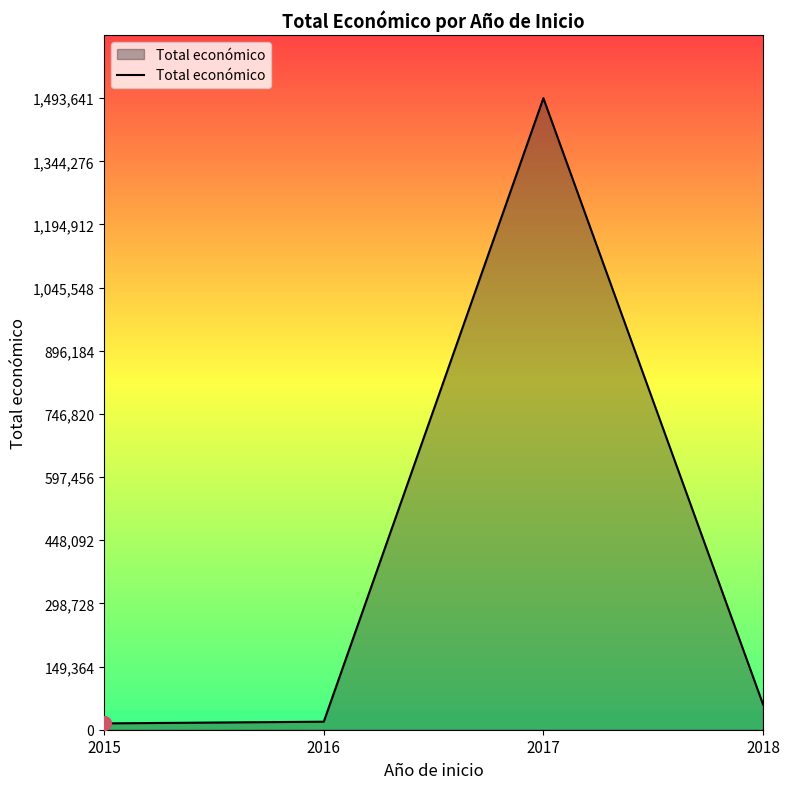

Which has a higher value, 2018 or 2017?

2017